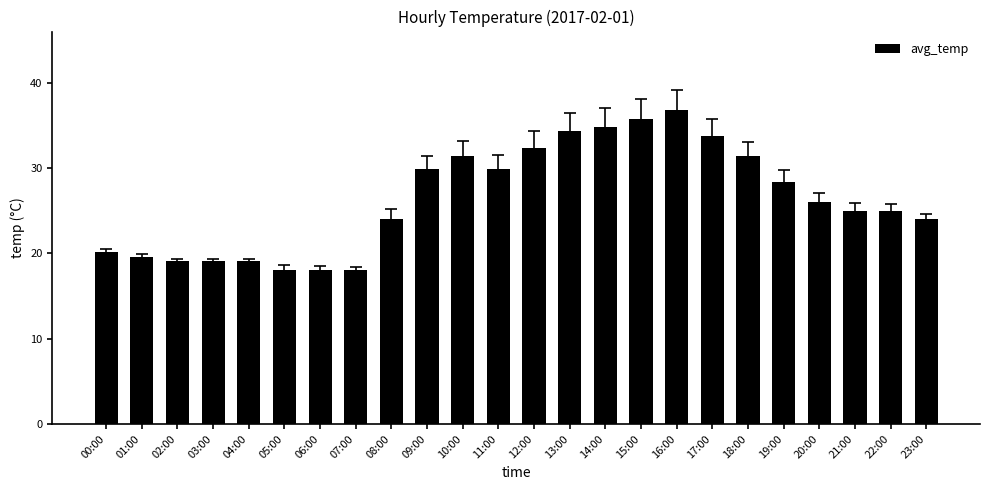

Which has a higher value, 11:00 or 07:00?

11:00